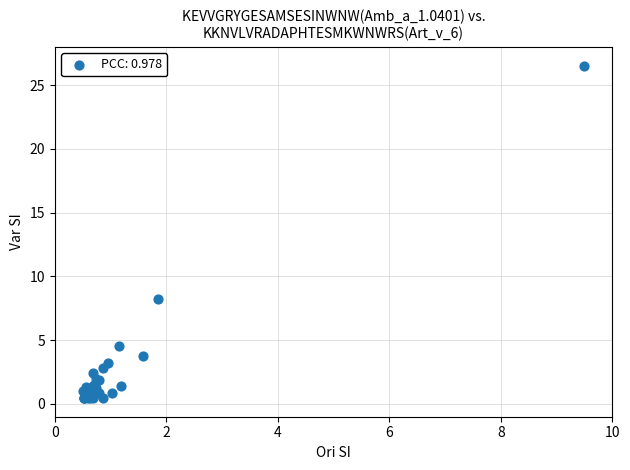

What Y value in the scatter plot is closest to 13?

8.2